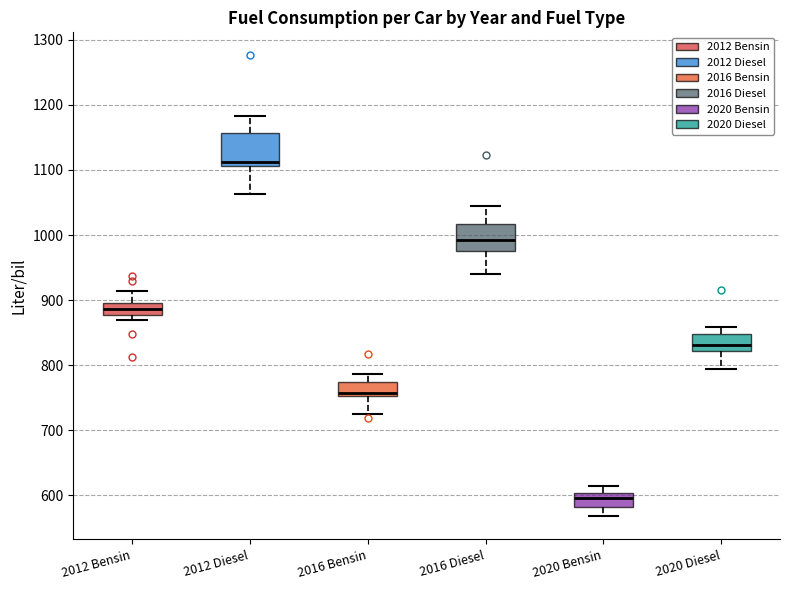

Which box's median line is the lowest?

2020 Bensin